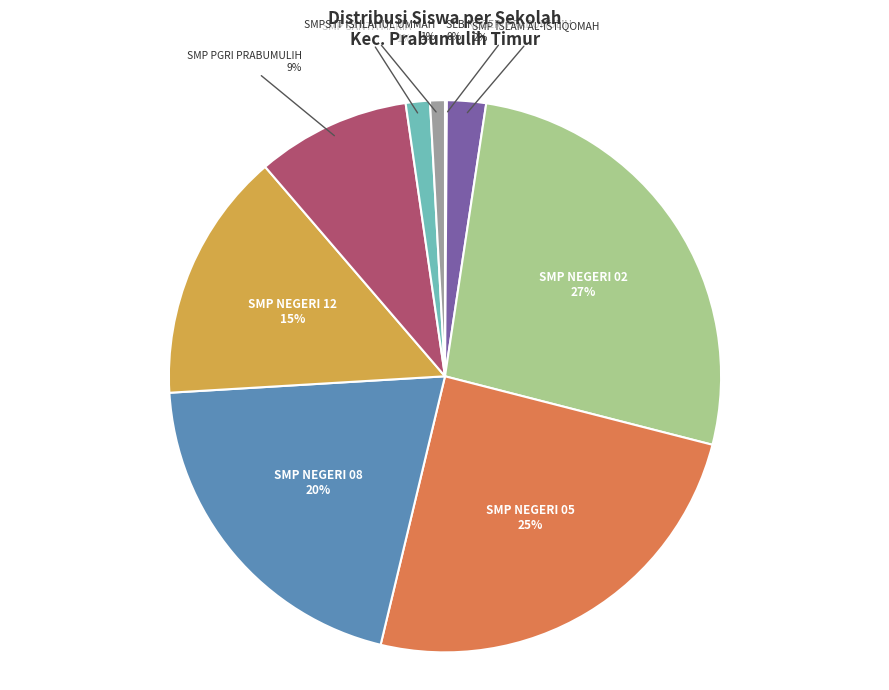

Combined, do SMP NEGERI 02 and SMP PGRI PRABUMULIH account for over 50%?

No